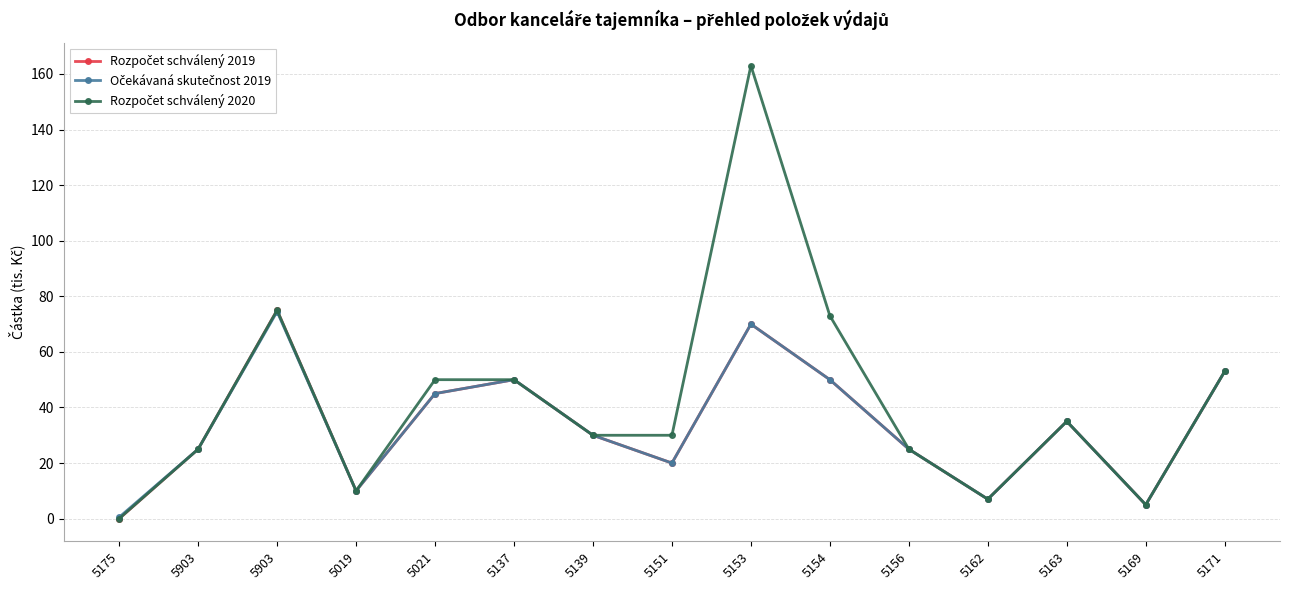

Reading left to right, extract all data points from this chart.

Rozpočet schválený 2019: 5175=0.0	5903=25.0	5903=75.0	5019=10.0	5021=45.0	5137=50.0	5139=30.0	5151=20.0	5153=70.0	5154=50.0	5156=25.0	5162=7.0	5163=35.0	5169=5.0	5171=53.0
Očekávaná skutečnost 2019: 5175=0.5	5903=25.0	5903=74.5	5019=10.0	5021=45.0	5137=50.0	5139=30.0	5151=20.0	5153=70.0	5154=50.0	5156=25.0	5162=7.0	5163=35.0	5169=5.0	5171=53.0
Rozpočet schválený 2020: 5175=0.0	5903=25.0	5903=75.0	5019=10.0	5021=50.0	5137=50.0	5139=30.0	5151=30.0	5153=163.0	5154=73.0	5156=25.0	5162=7.0	5163=35.0	5169=5.0	5171=53.0